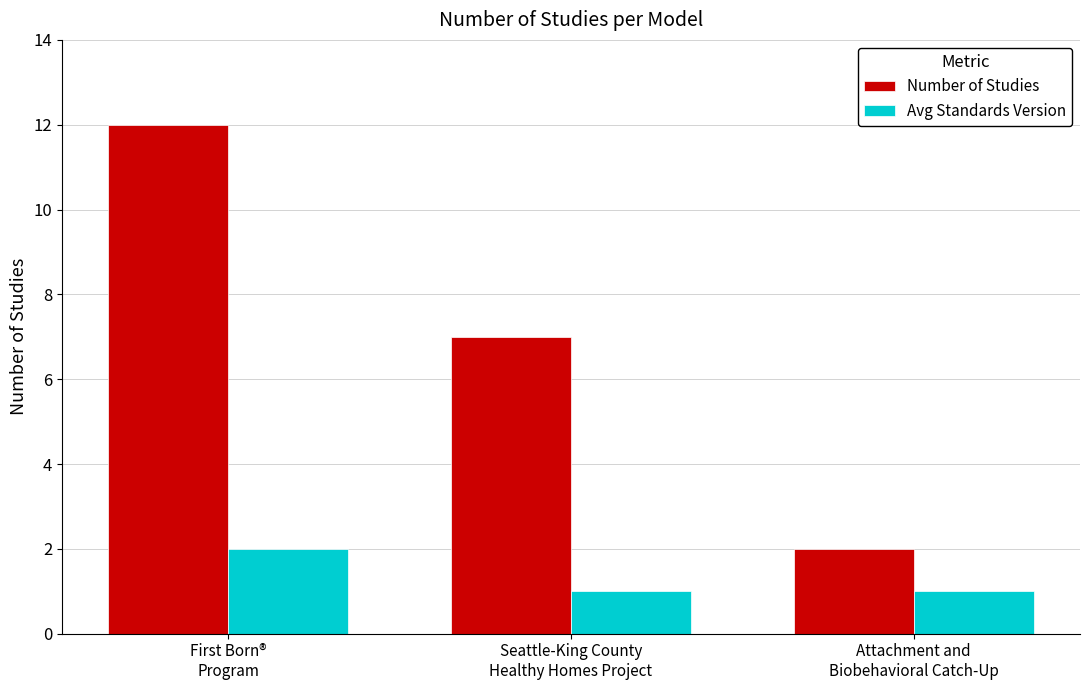

What is the sum of the Number of Studies values at Seattle-King County
Healthy Homes Project and Attachment and
Biobehavioral Catch-Up?

9